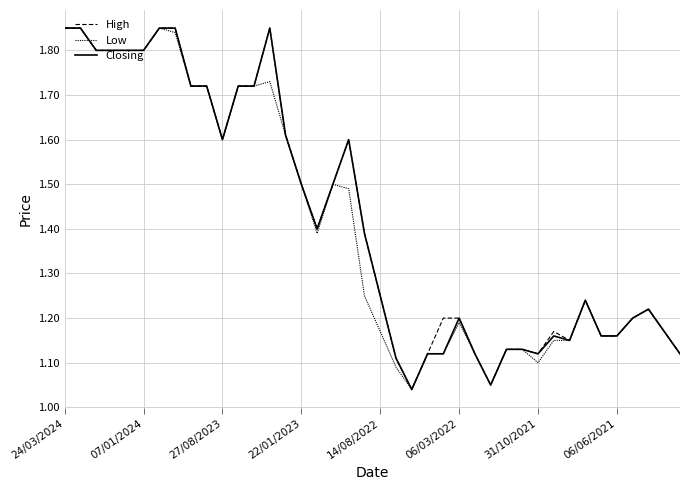

At which category does High reach its first local peak?

13